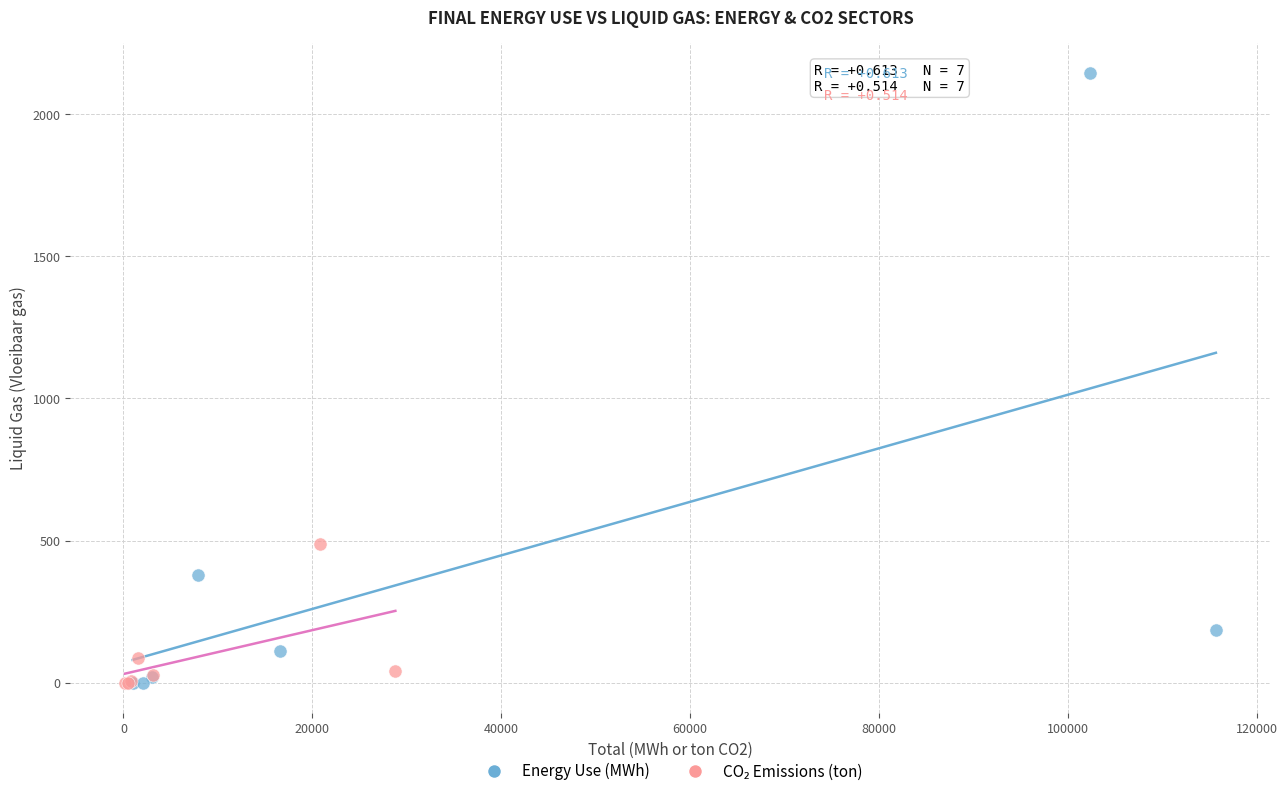

Which series contains the highest Y value?

Energy Use (MWh)